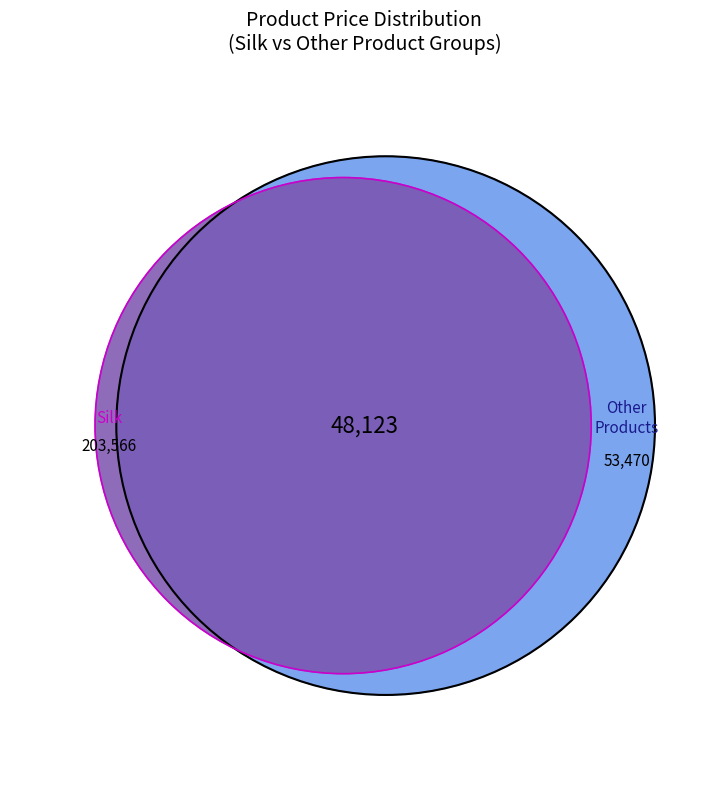

Does any single category account for the majority?

Yes